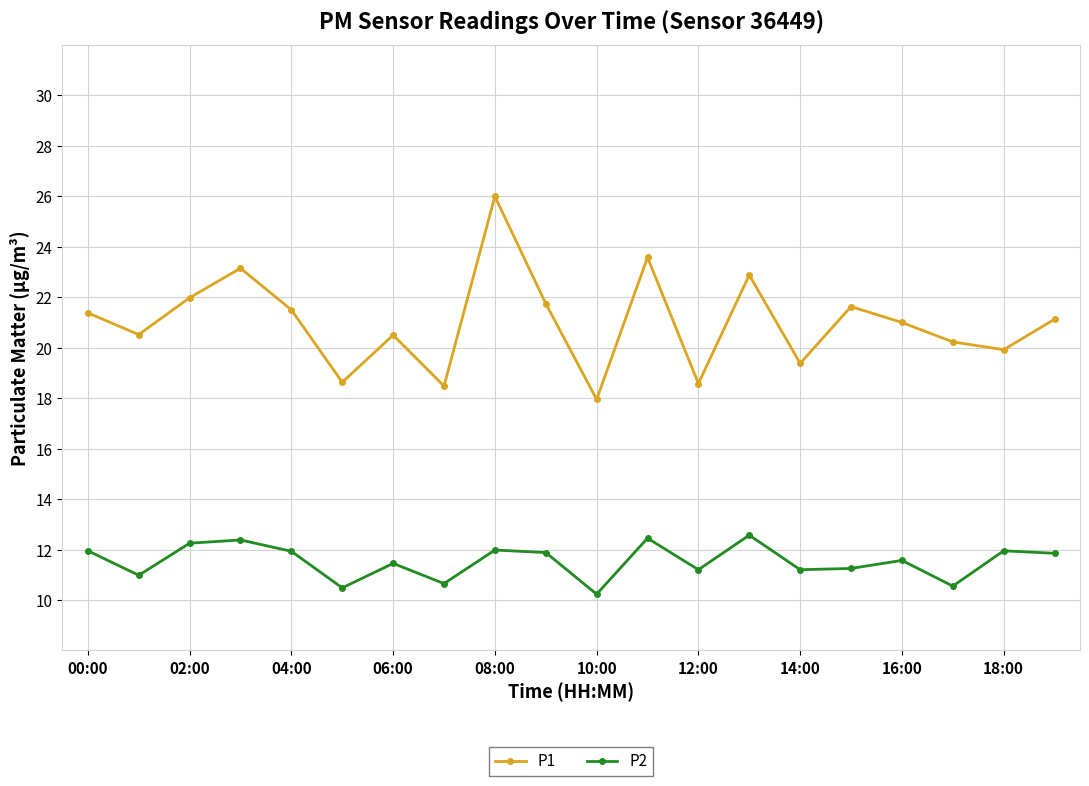

How many series are shown in this chart?

2